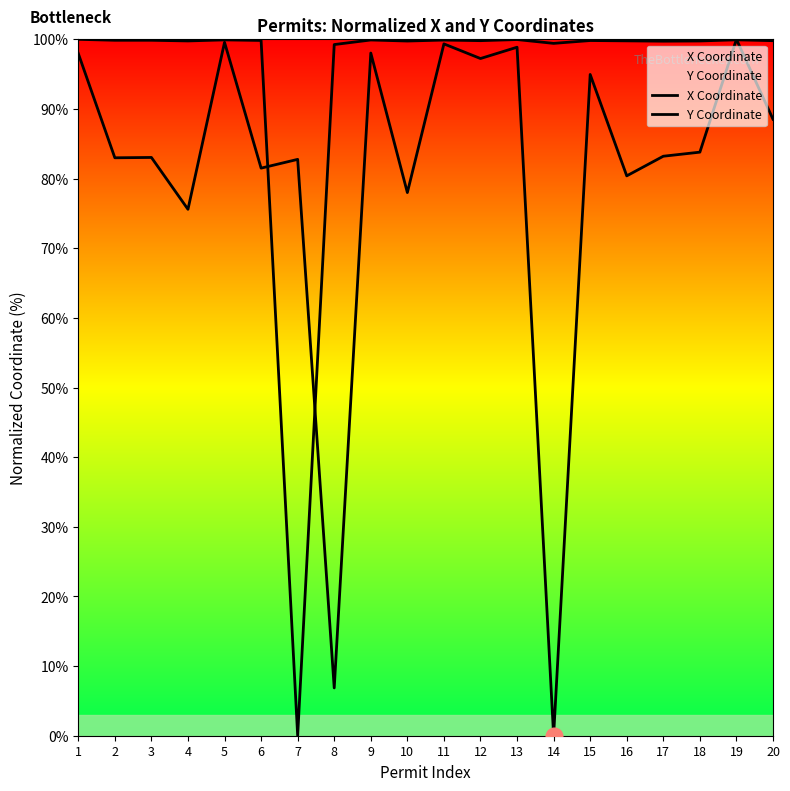

List the series in order of their overall mean, highest first.

Y Coordinate, X Coordinate